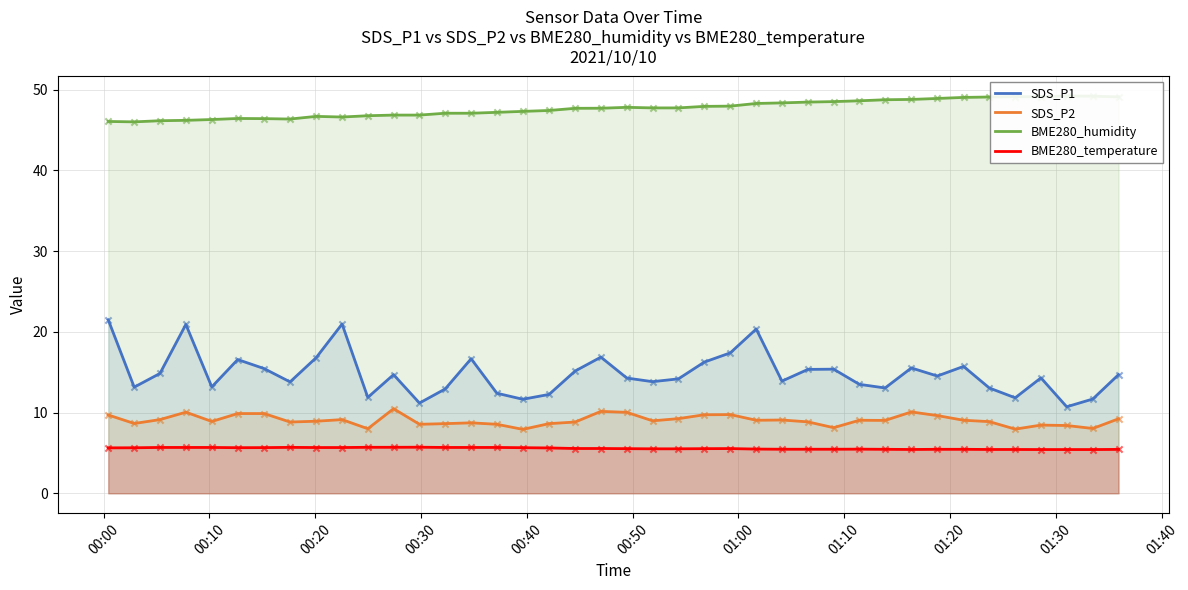

Which series contains the highest Y value?

BME280_humidity